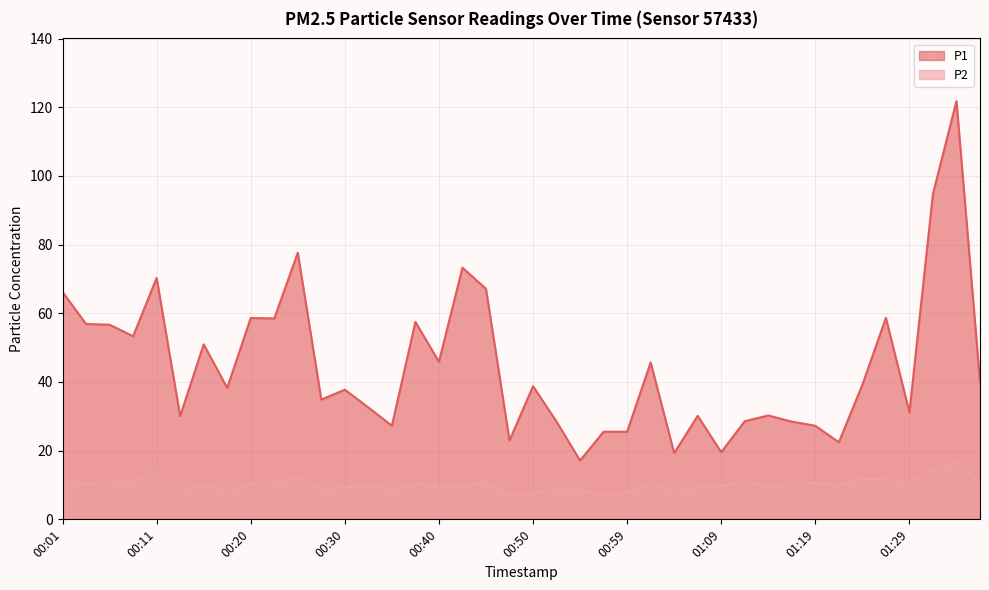

Rank the series at 00:30 from lowest to highest value.

P2, P1